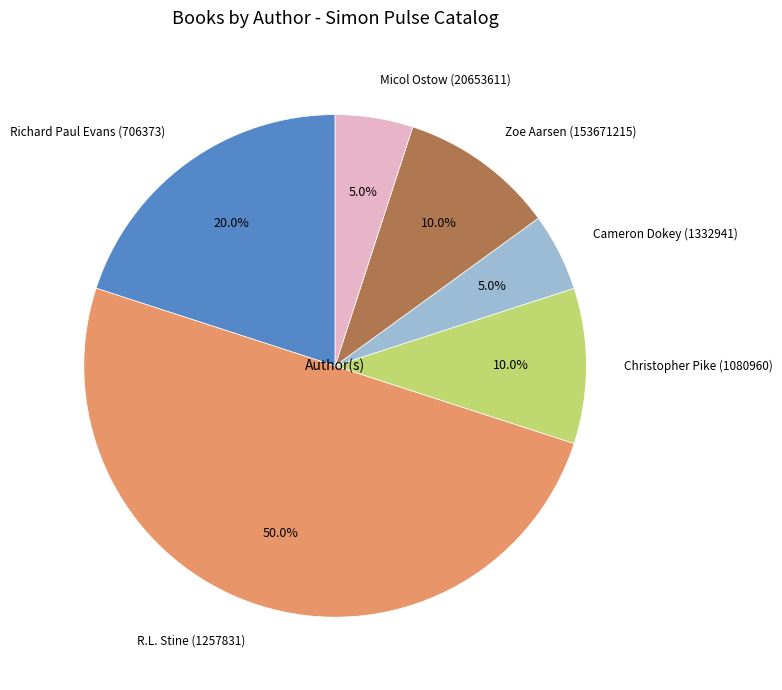

How many slices are in this pie chart?

6